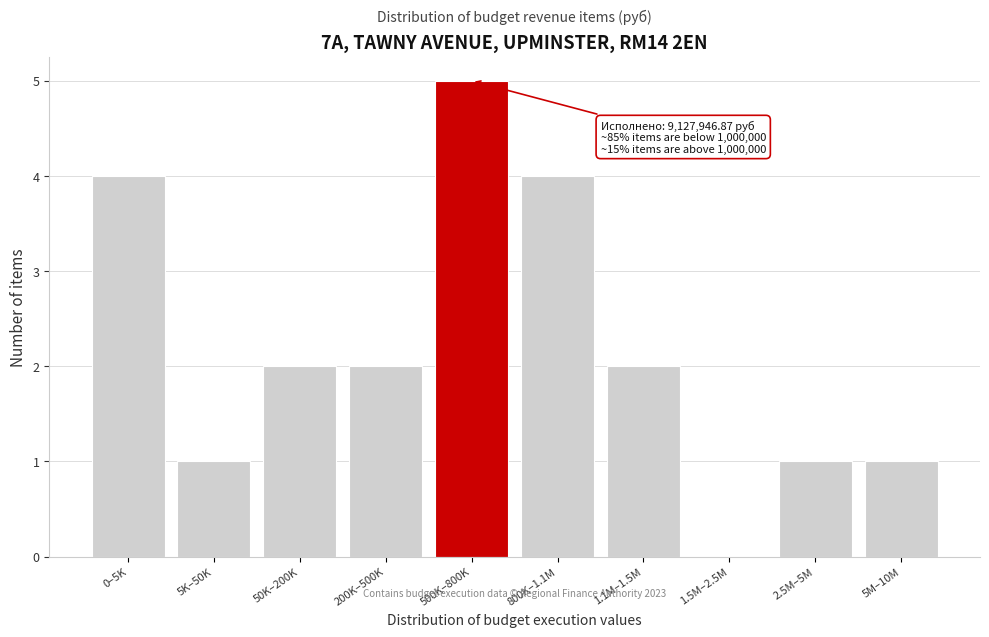

Reading right to left, what are all the values shown in this chart?

5M–10M=1	2.5M–5M=1	1.5M–2.5M=0	1.1M–1.5M=2	800K–1.1M=4	500K–800K=5	200K–500K=2	50K–200K=2	5K–50K=1	0–5K=4